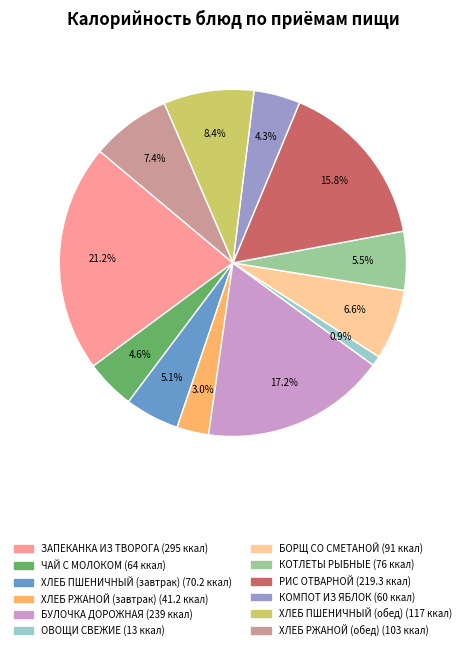

Is there a majority slice in this chart?

No